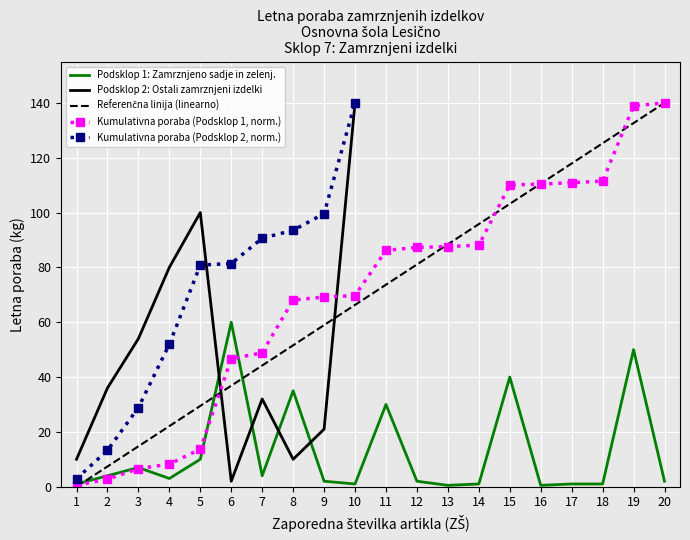

What is the sum of the values at 8 and 18?

36.0